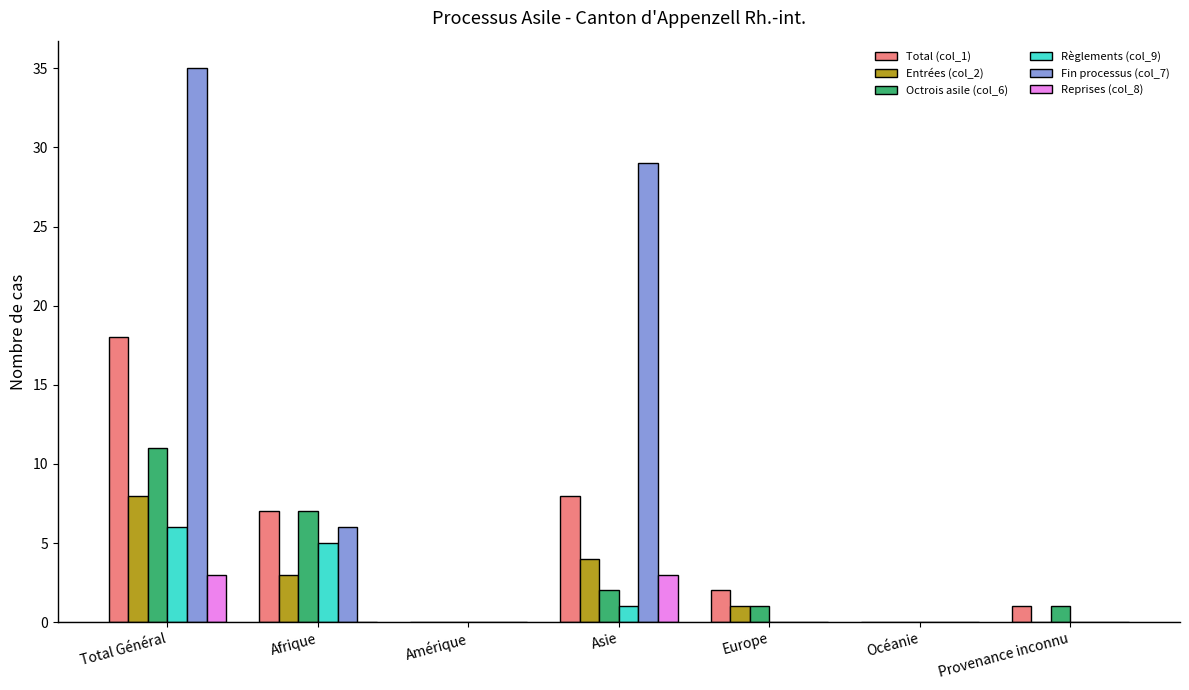

How many data points does each series have?

7